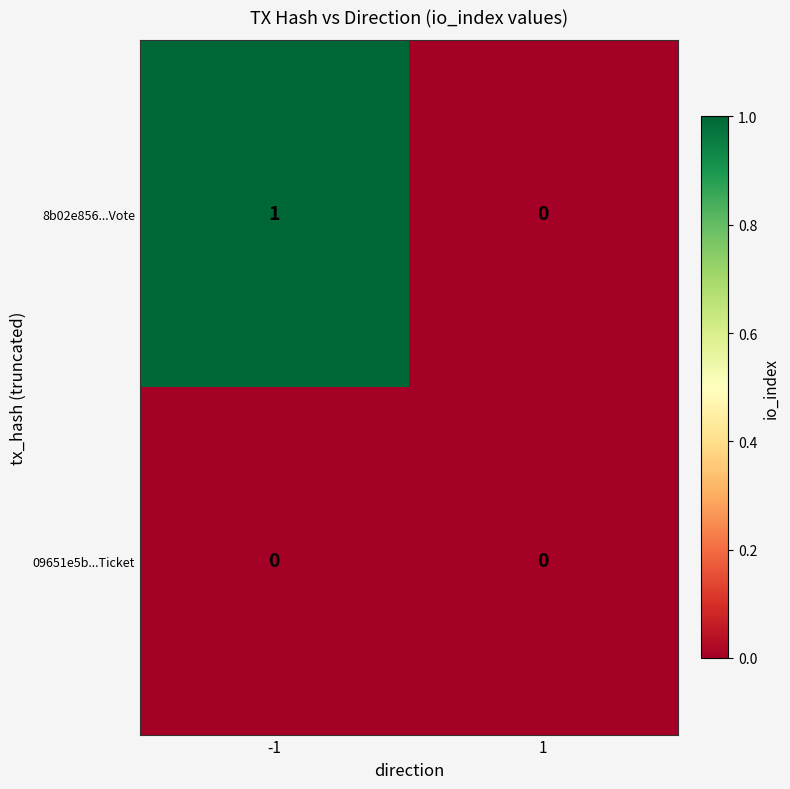

Reading left to right, extract all data points from this chart.

8b02e856...Vote: 1	0
09651e5b...Ticket: 0	0